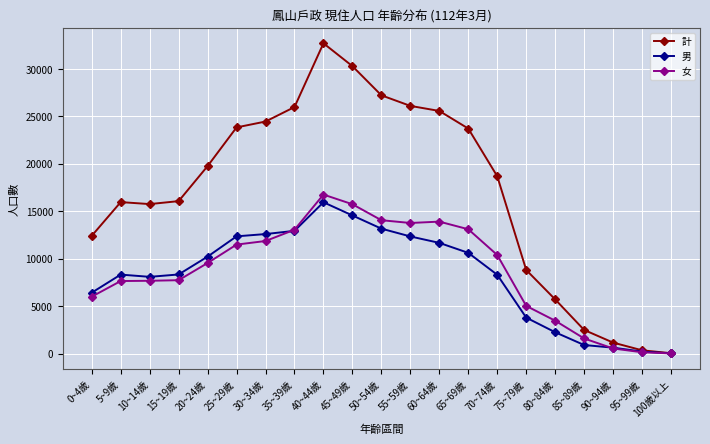

What is the total value across all series at 60~64歲?

51092